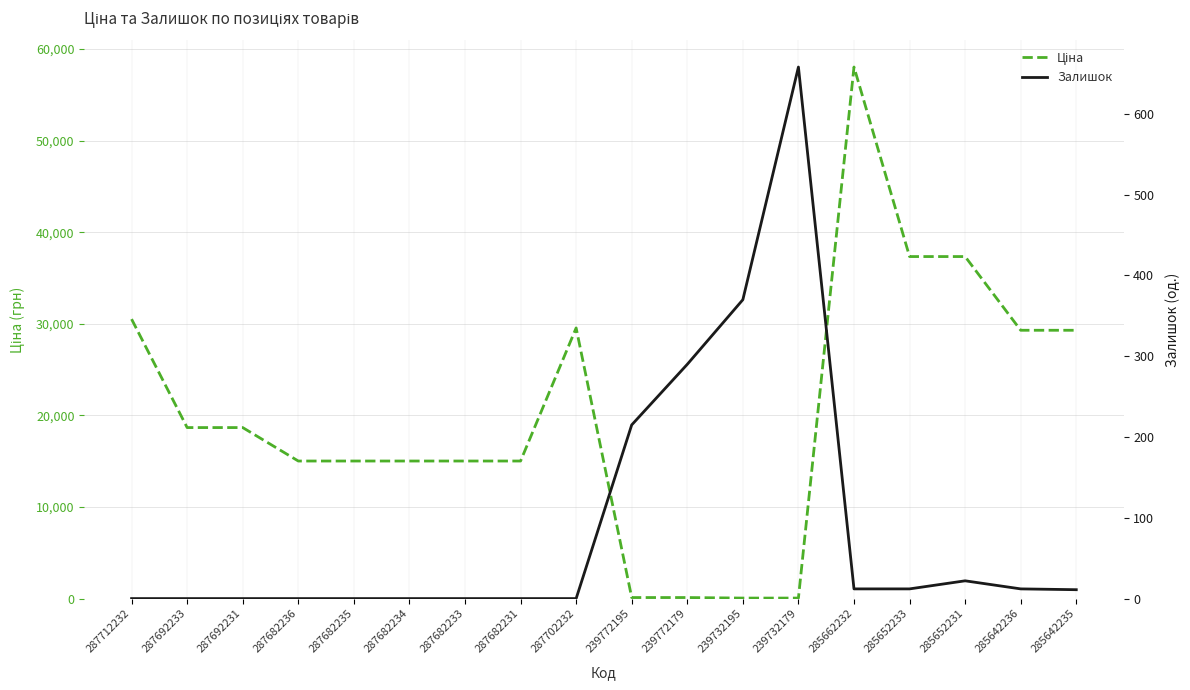

Reading left to right, extract all data points from this chart.

Ціна: 30512.3	18671.5	18671.5	15019.2	15019.2	15019.2	15019.2	15019.2	29548.9	113.3	113.3	56.7	56.7	58037.0	37343.0	37343.0	29294.9	29294.9
Залишок: 0.0	0.0	0.0	0.0	0.0	0.0	0.0	0.0	0.0	215.0	290.0	370.0	658.0	12.0	12.0	22.0	12.0	11.0